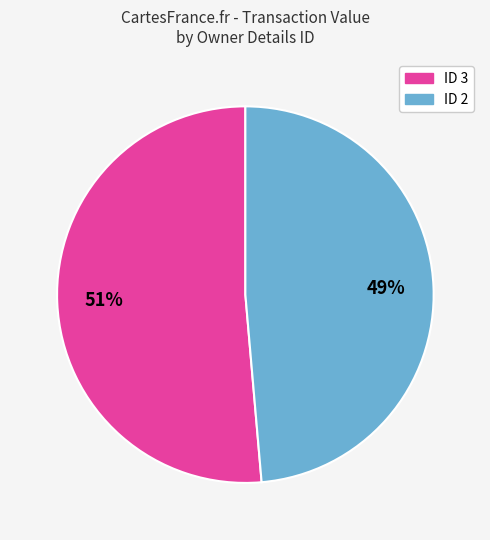

To the nearest percent, what is the average slice percentage?

50%